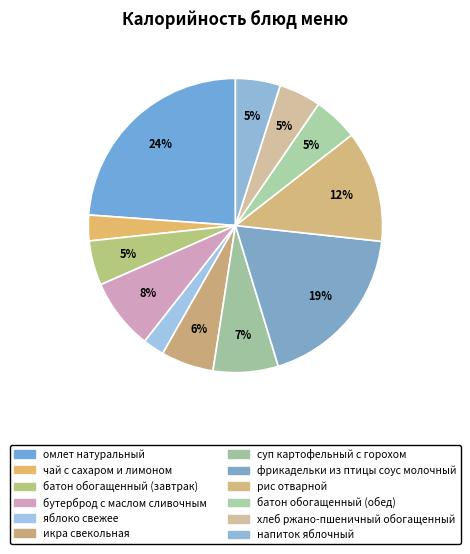

To the nearest percent, what is the combined percentage of бутерброд с маслом сливочным and фрикадельки из птицы соус молочный?

26%